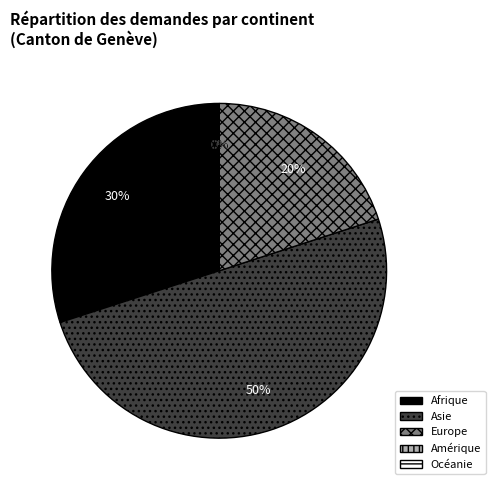

Is it true that Europe is 20% of the pie?

True